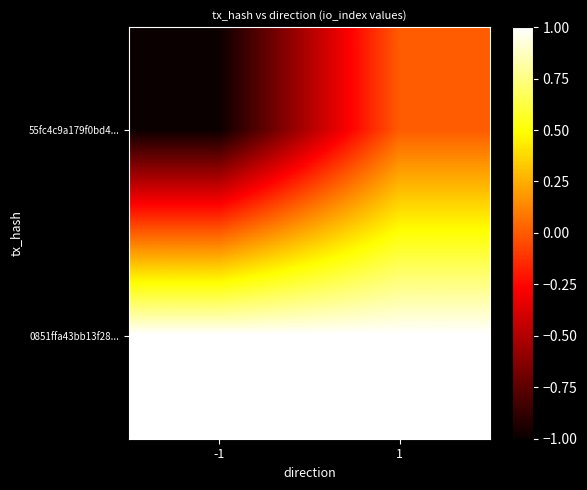

Which category has the highest value across all series?

-1